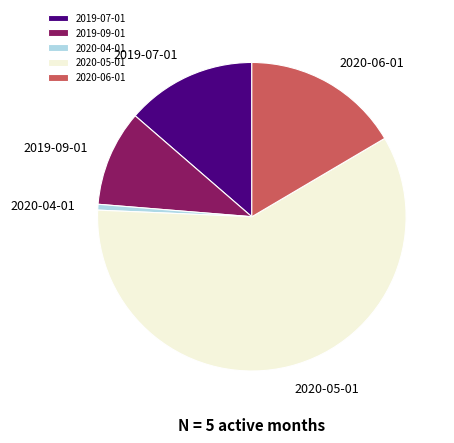

Which category accounts for the majority?

2020-05-01